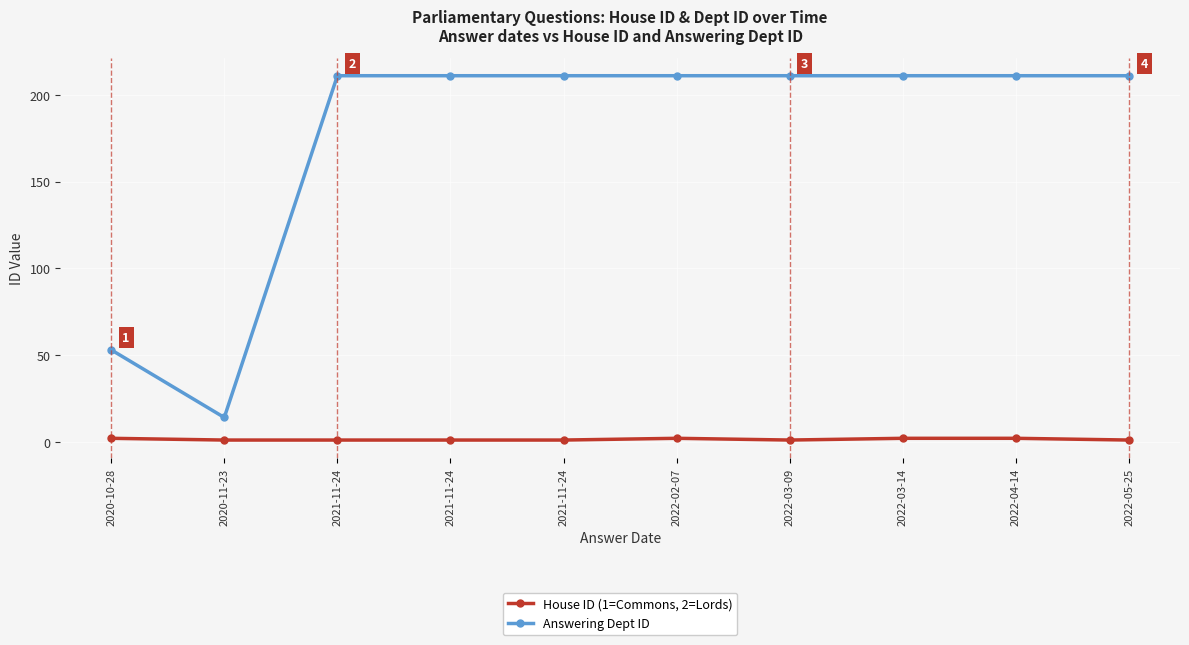

Is the value of Answering Dept ID at 2022-04-14 greater than the value of House ID (1=Commons, 2=Lords) at 2022-05-25?

Yes